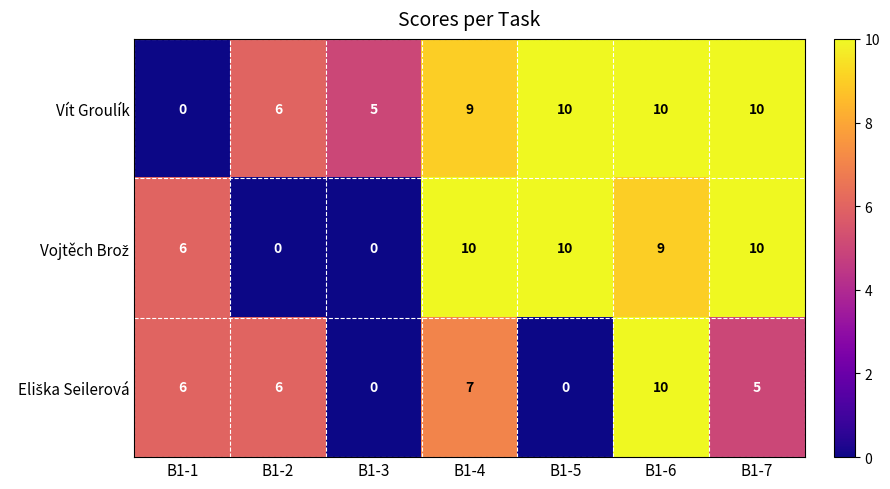

The Vít Groulík series shows 10 at B1-6. True or false?

True